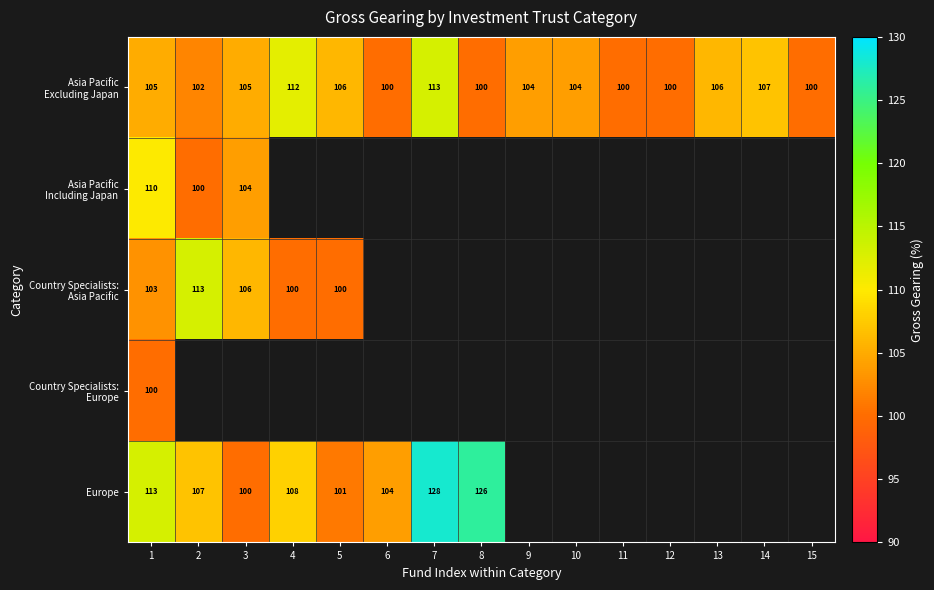

What is the difference between the highest and lowest values at 1?

13